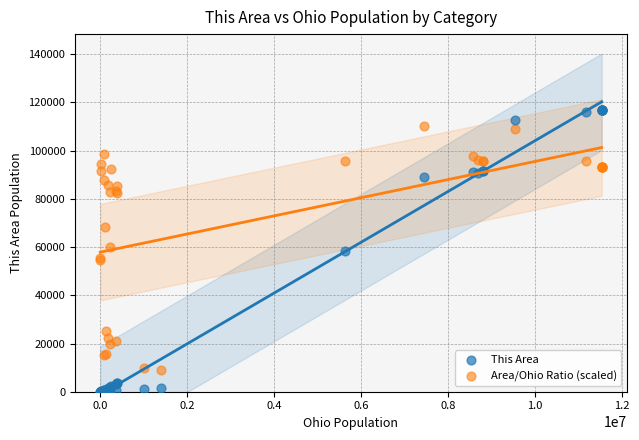

What are all the series names shown in the legend?

This Area, Area/Ohio Ratio (scaled)